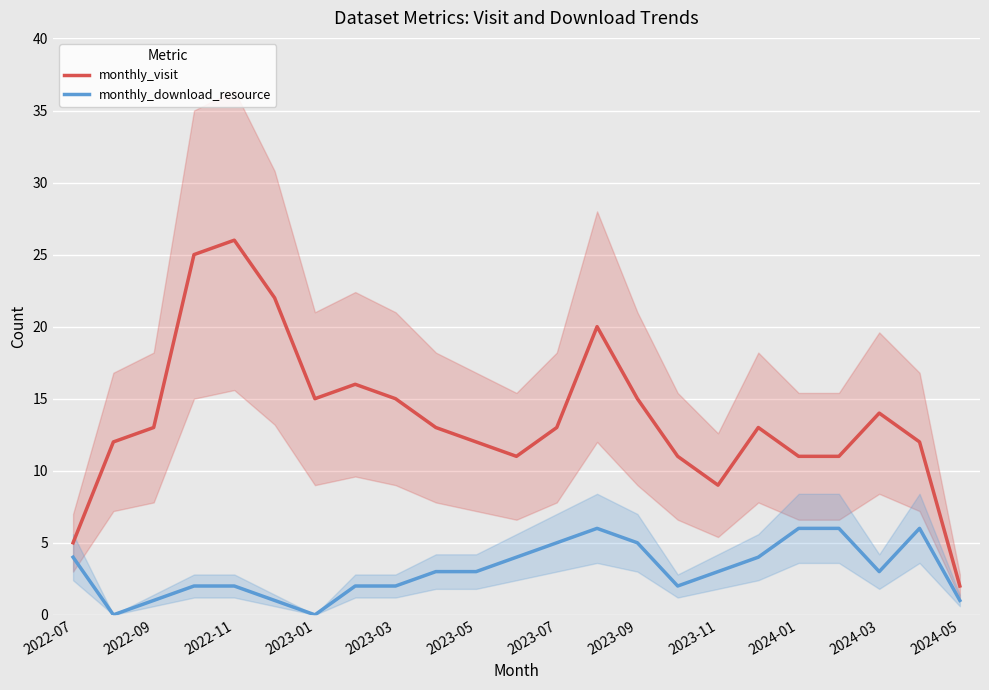

Is this an area chart (filled region under the line)?

No